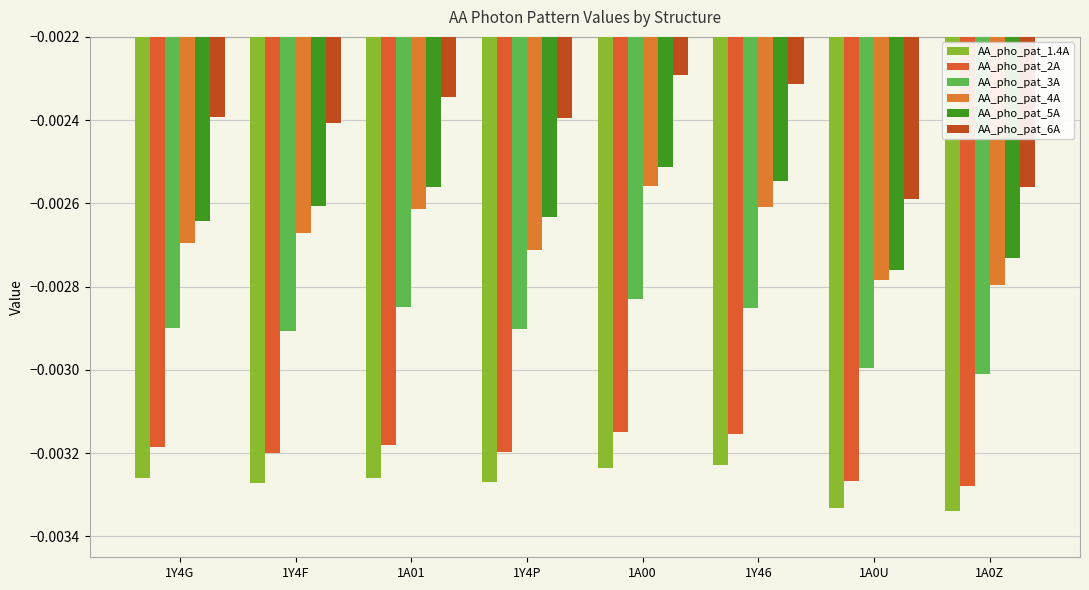

Does the chart contain stacked bars?

No